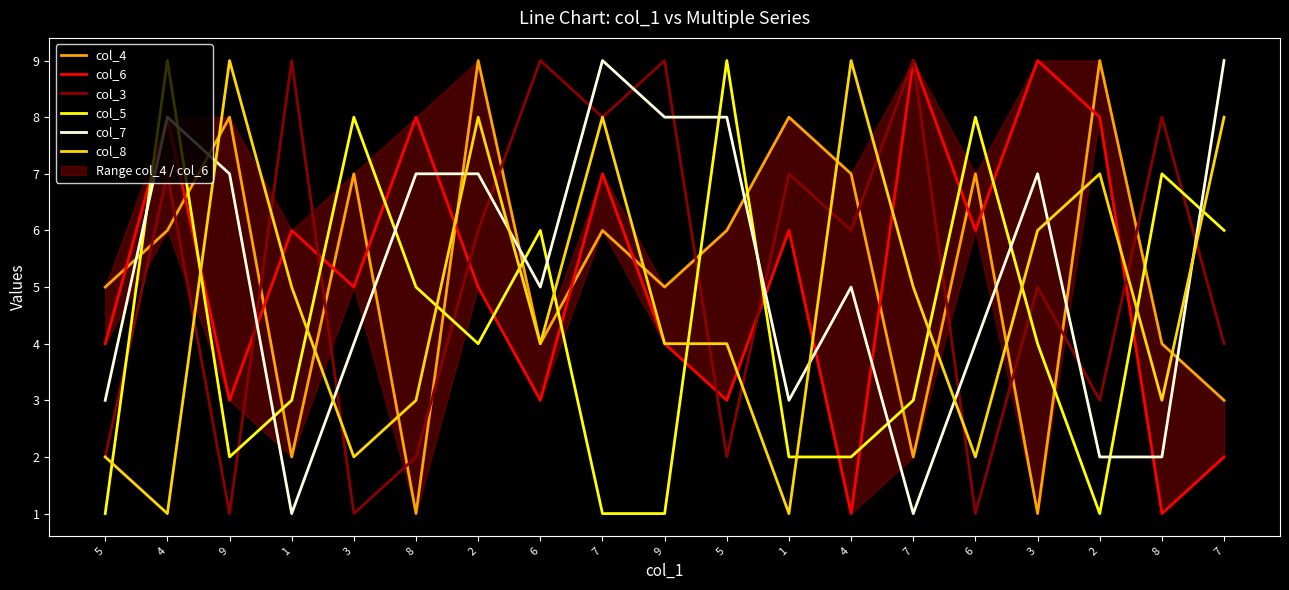

Rank the series by their maximum value, from highest to lowest.

col_4, col_6, col_3, col_5, col_7, col_8